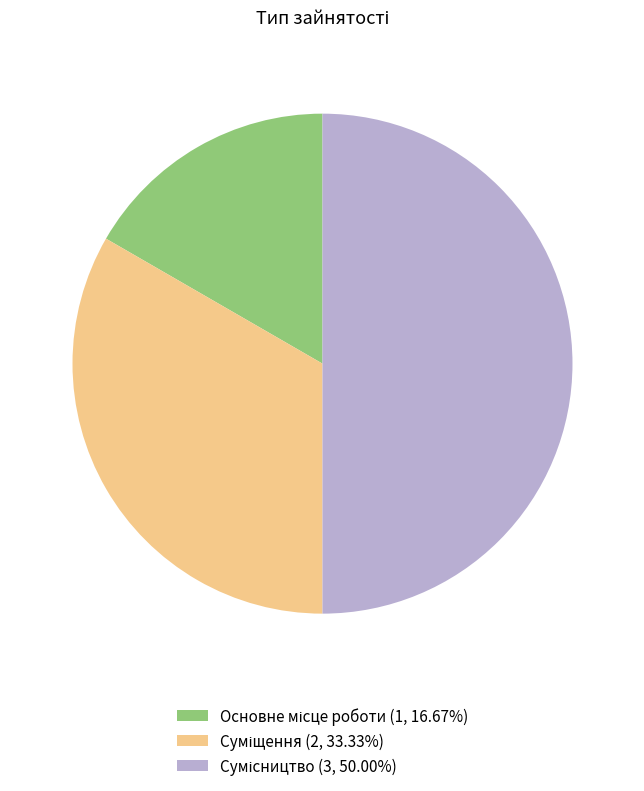

To the nearest percent, what is the average slice percentage?

33%